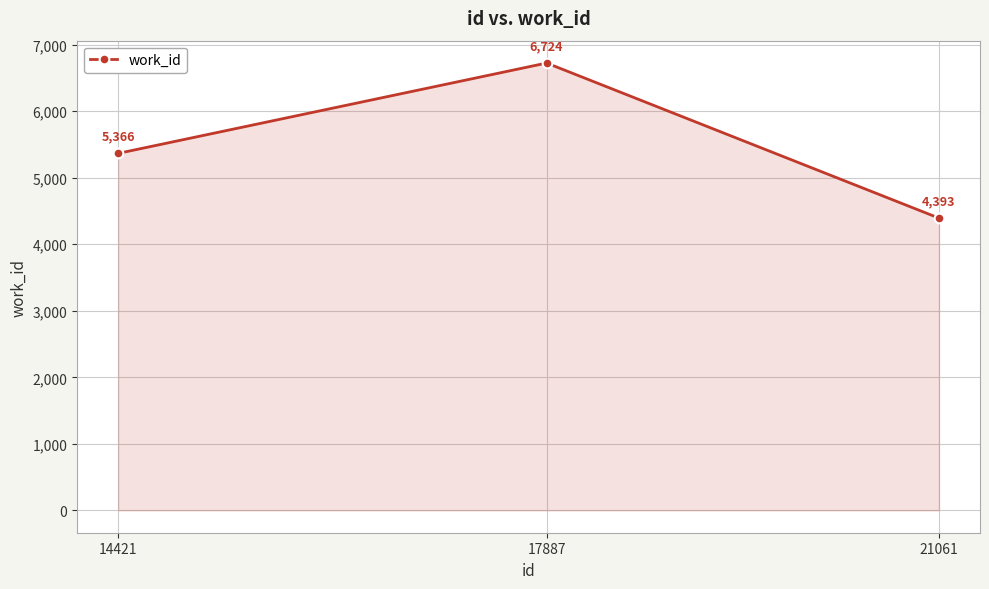

Is it true that the value at 17887 is 4173?

False